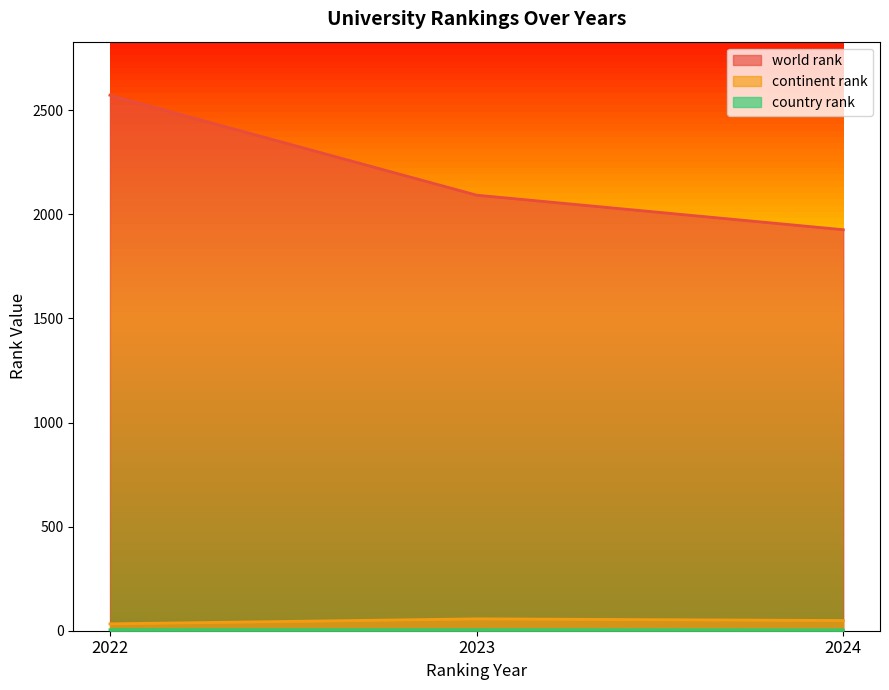

Which category has the highest value across all series?

2022